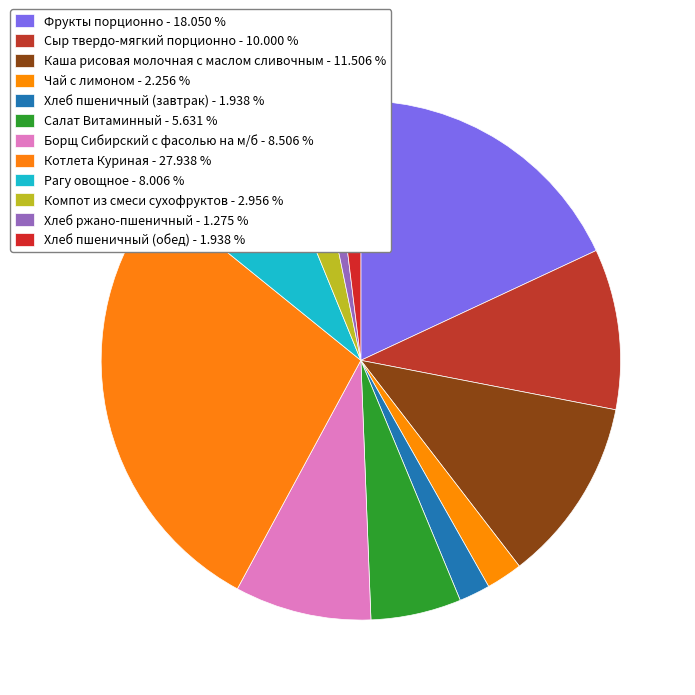

Which slice is the largest?

Котлета Куриная